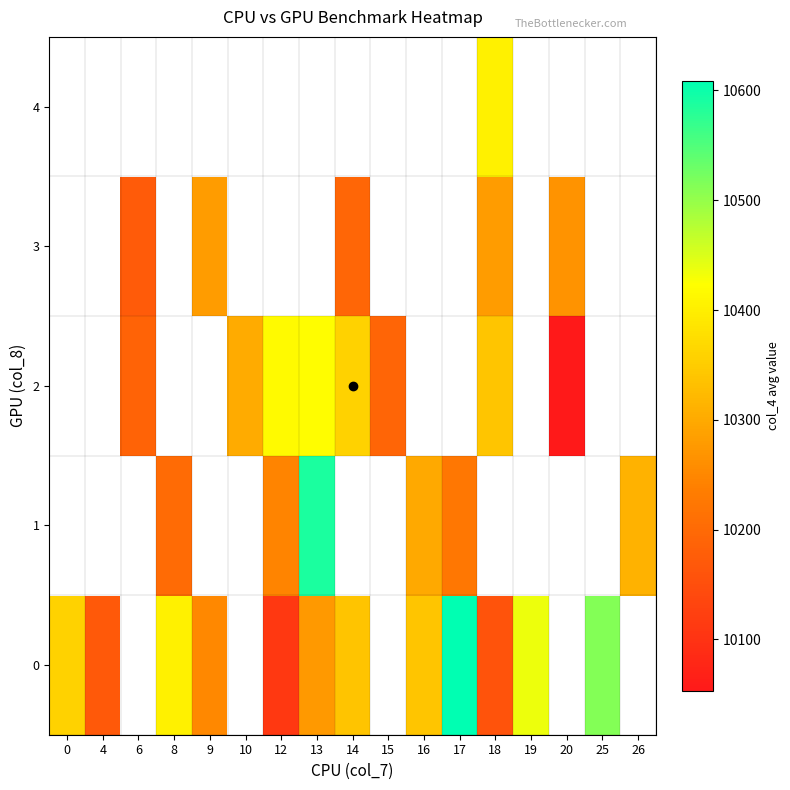

What is the maximum value shown in the chart?

10609.0